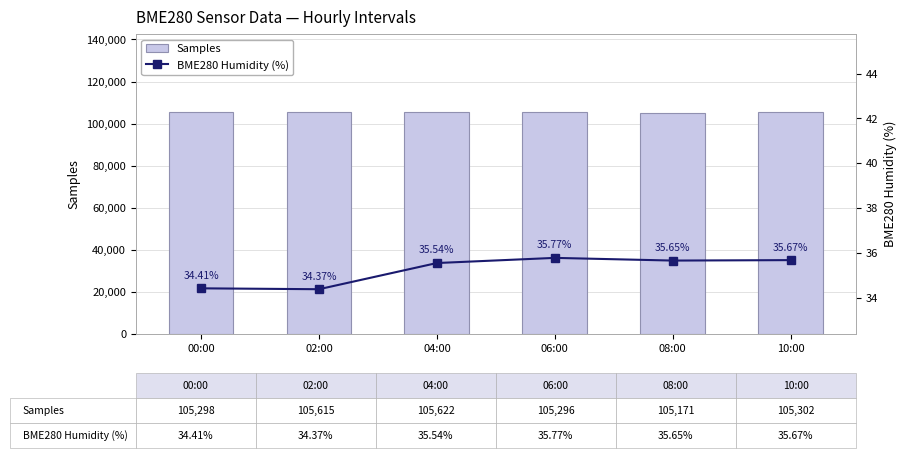

Where does the BME280 Humidity (%) series first go above 35?

04:00